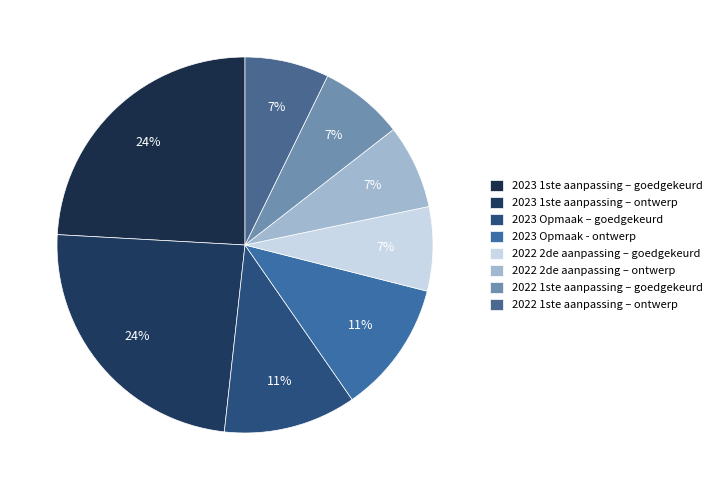

Is there a majority slice in this chart?

No